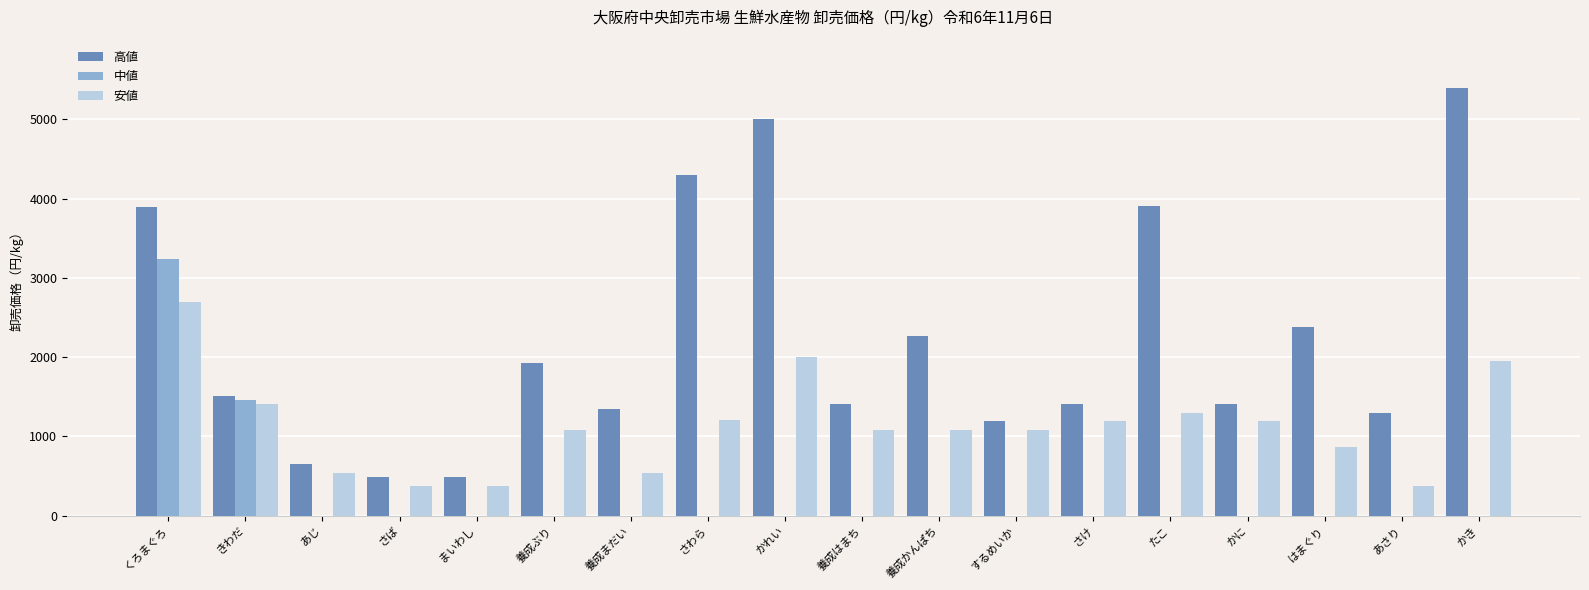

What is the spread (max minus min) of values at さば?

486